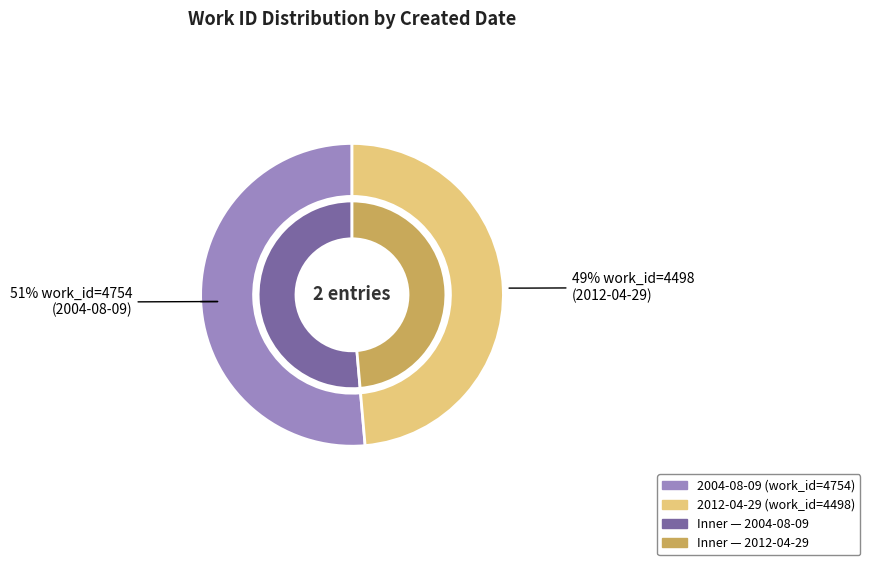

Count the number of slices in the pie.

2